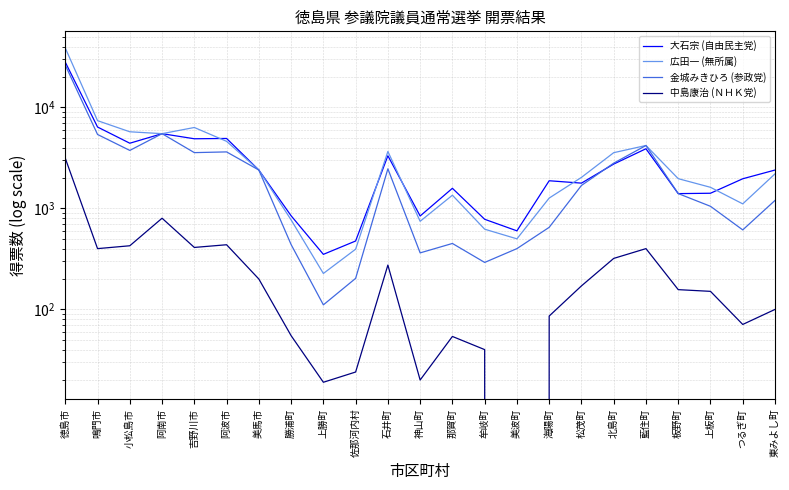

In 中島康治 (ＮＨＫ党), how many points are lower than both neighbors (excluding endpoints)?

6